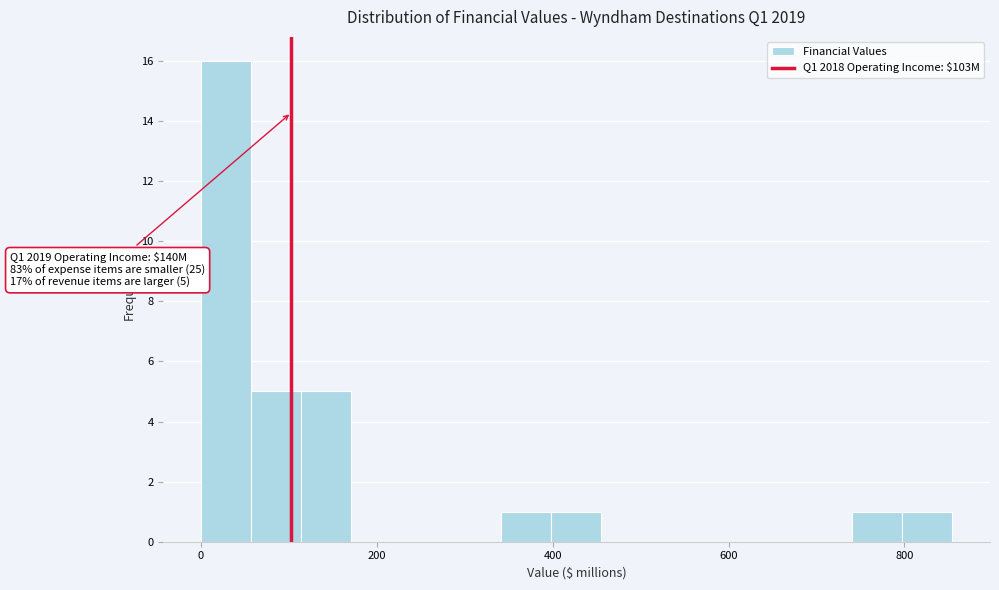

Read against the x-axis, roughly where is the centre of the tallest bar?

20